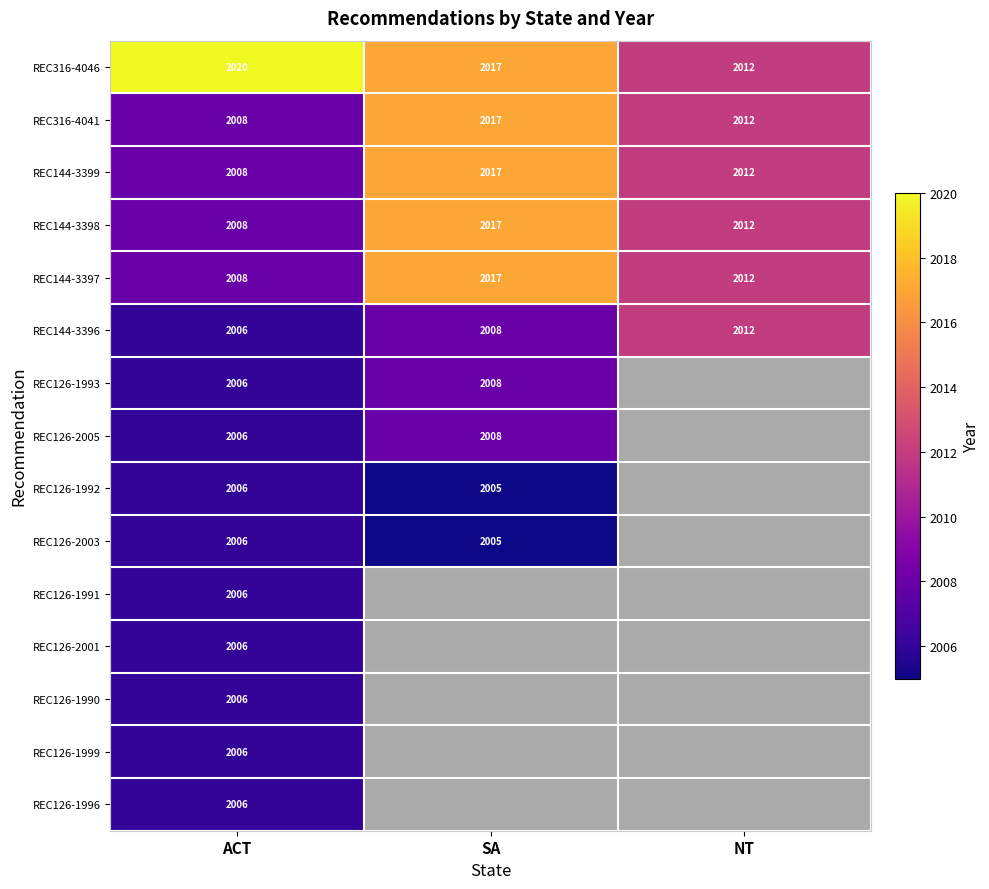

Which has a higher value, SA or NT?

SA